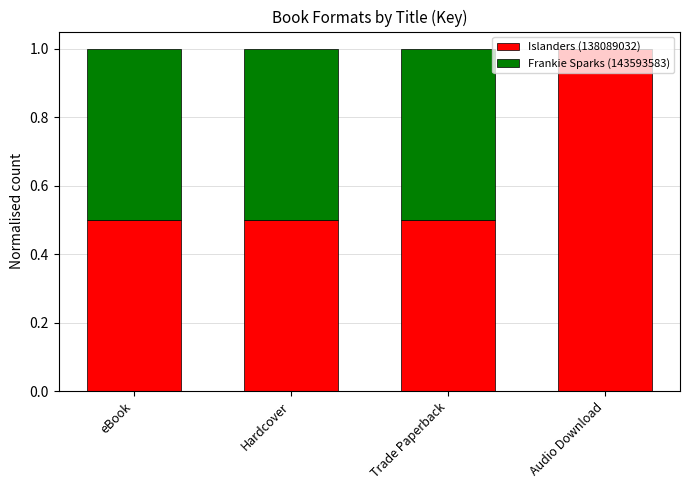

Is it true that Islanders (138089032) equals 0.5 at eBook?

True